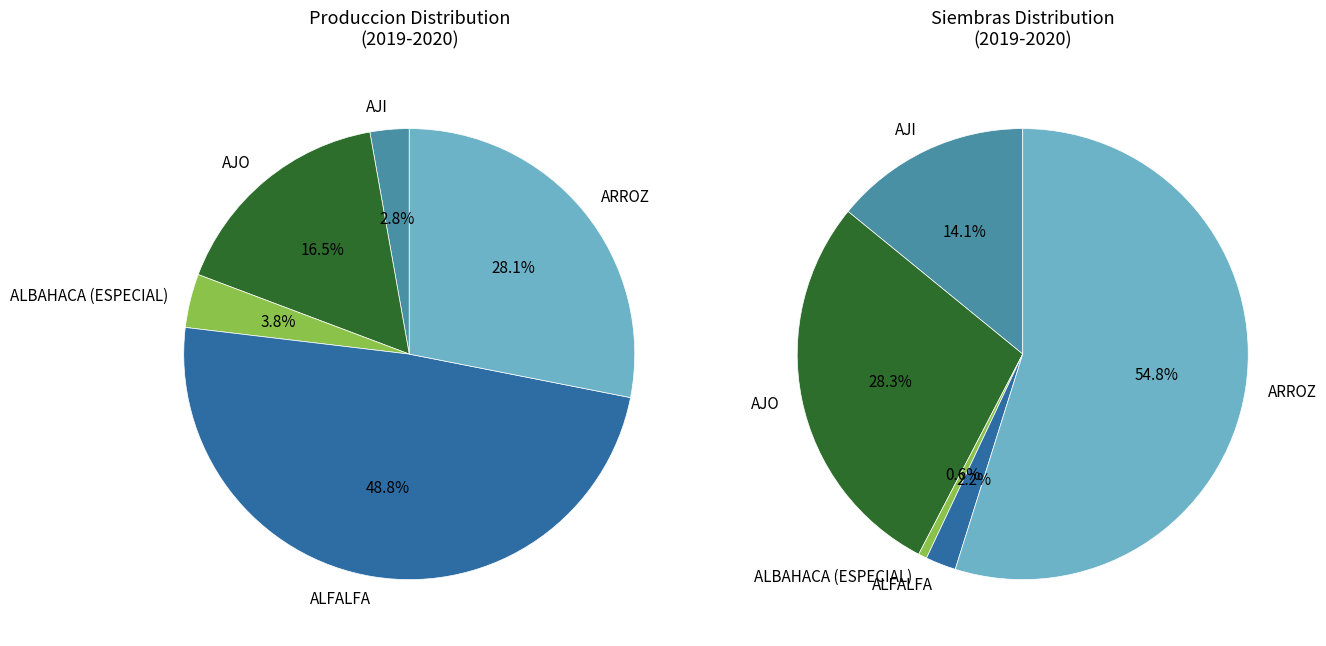

Is the sum of ALBAHACA (ESPECIAL) and AJO greater than half?

No